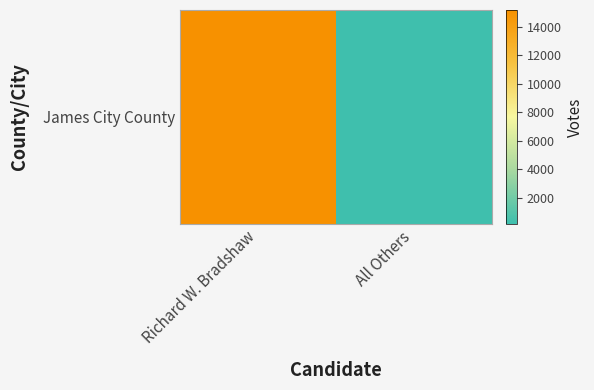

Reading right to left, transcribe all the data shown in this chart.

All Others=182	Richard W. Bradshaw=15178